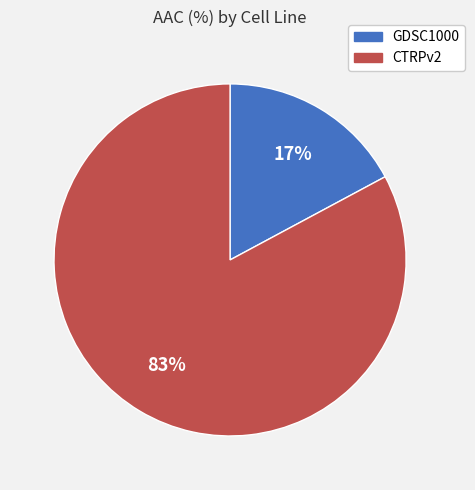

To the nearest percent, what percentage of the pie is CTRPv2?

83%